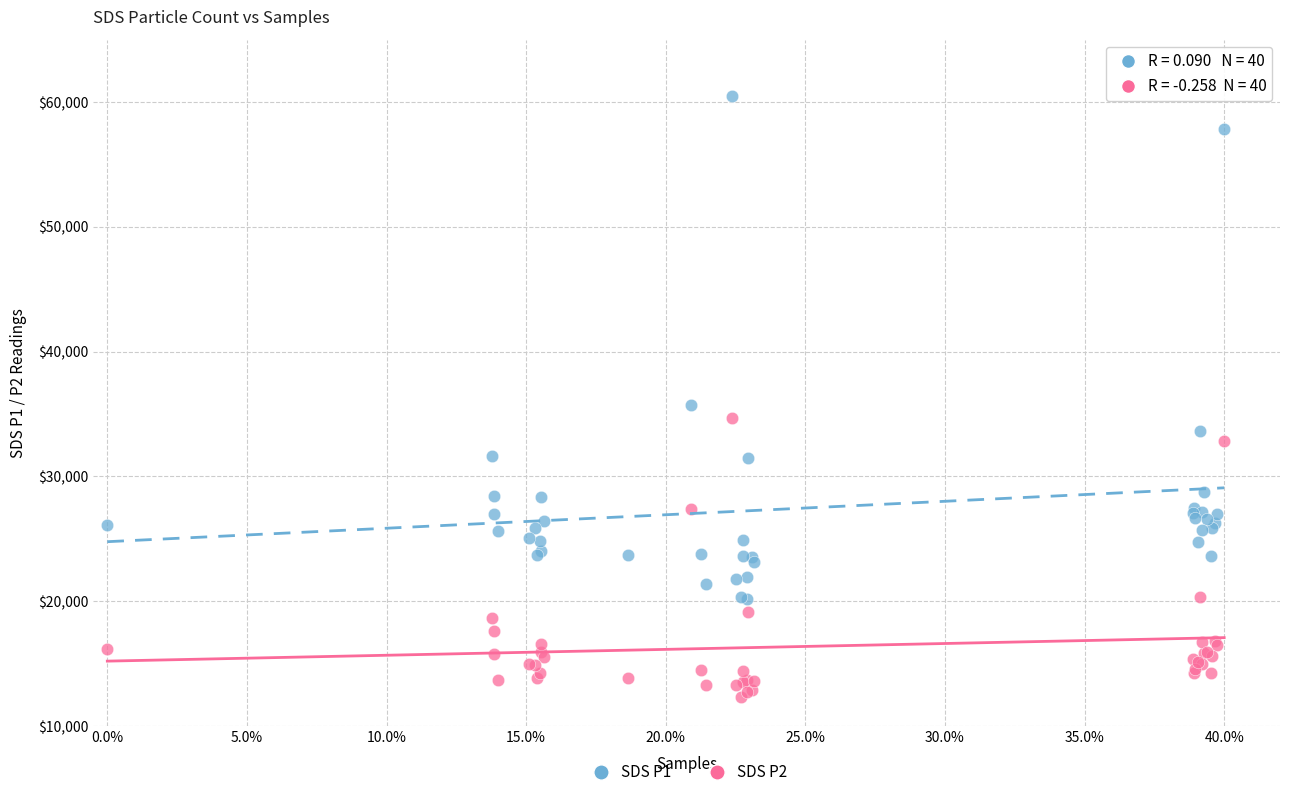

Across all series, what Y value is closest to 36385?

35700.0